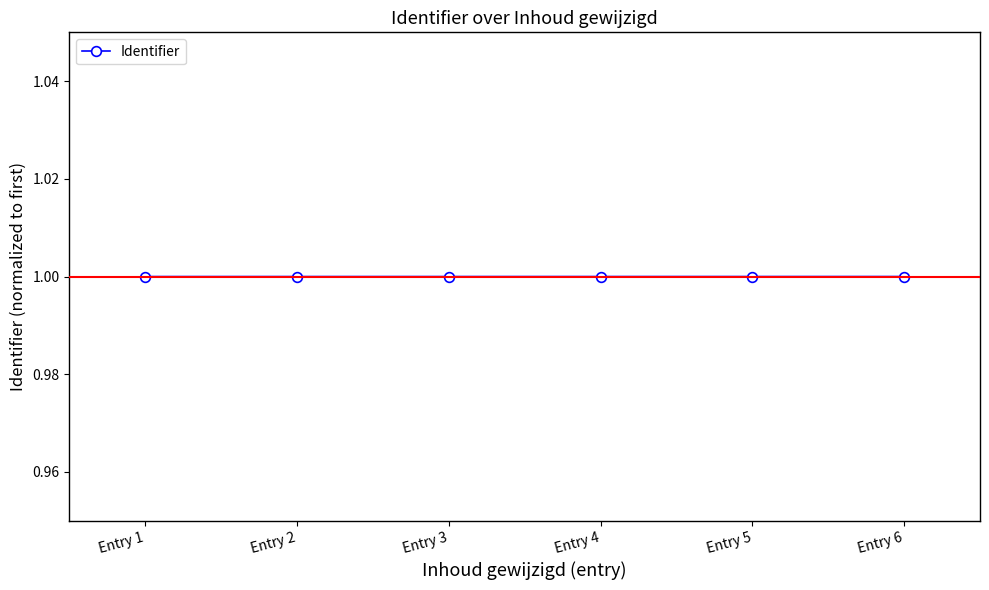

What is the maximum value shown in the chart?

1.0